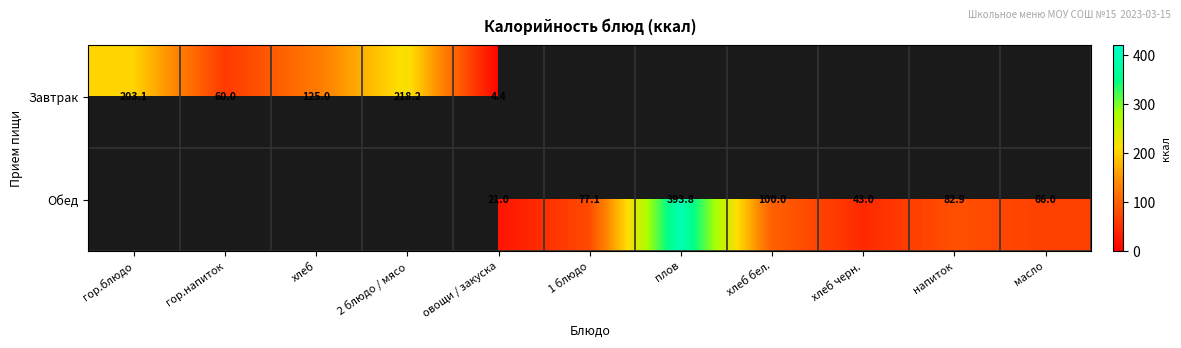

How many series are shown in this chart?

2